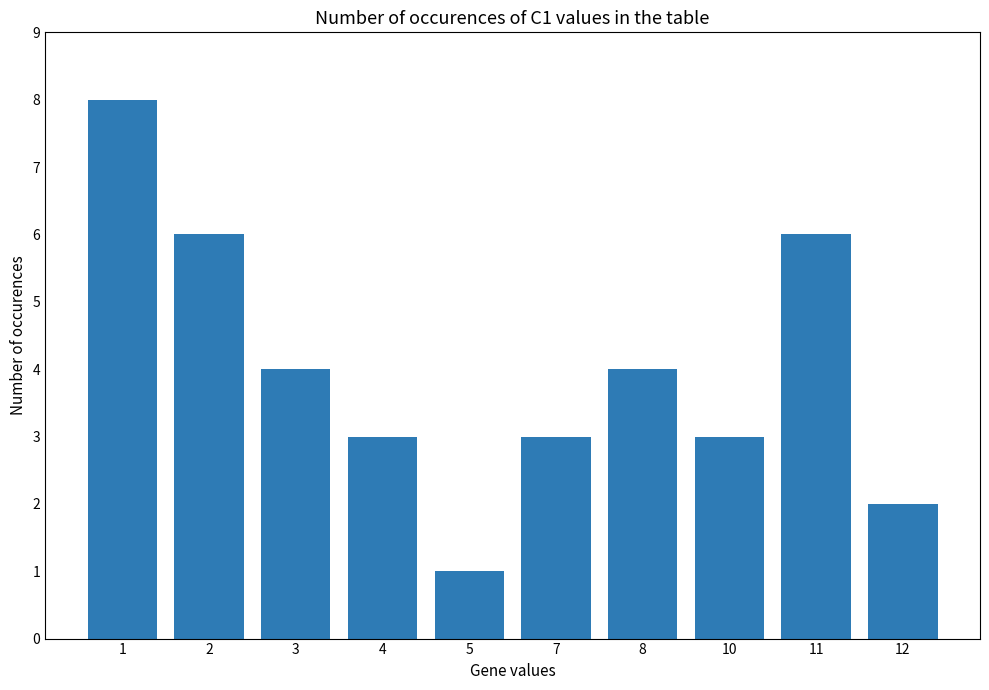

Reading left to right, list all the values displayed in this chart.

1=8	2=6	3=4	4=3	5=1	7=3	8=4	10=3	11=6	12=2